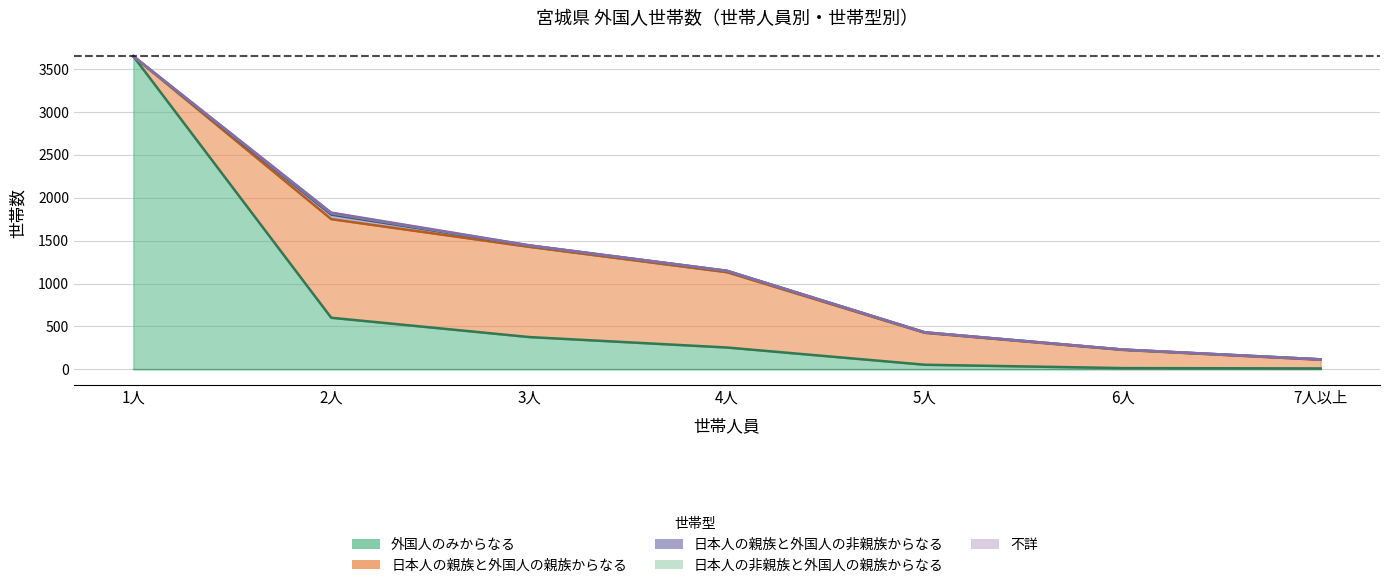

Does the chart have visible grid lines?

Yes